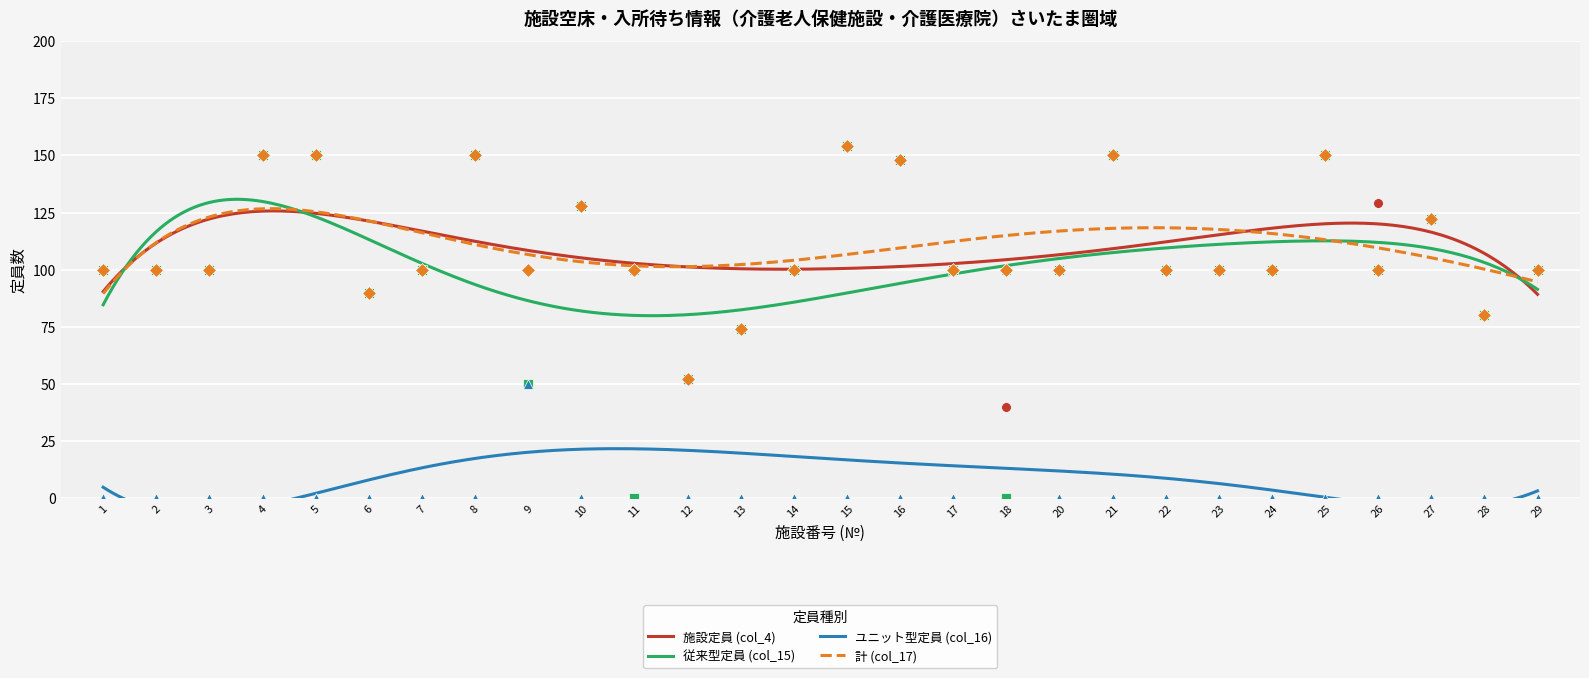

At how many categories does at least one series exceed 78?

26